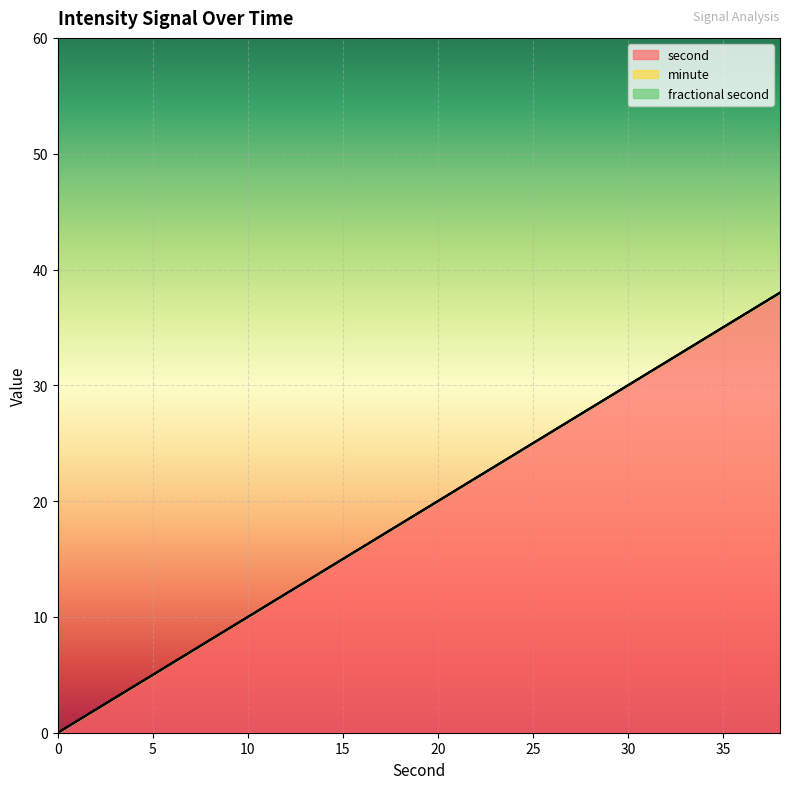

Does the chart display data point markers on the line(s)?

No